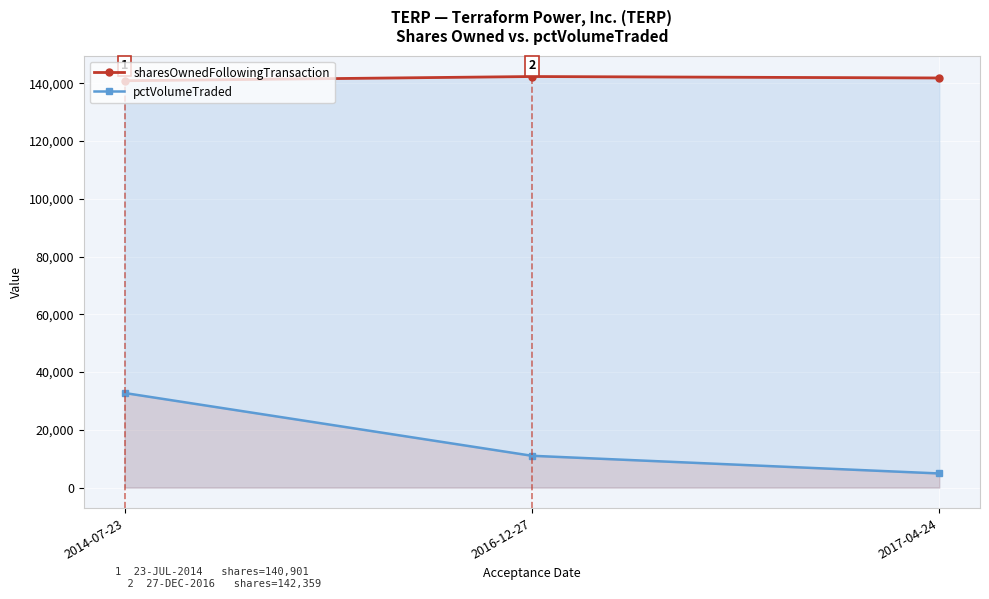

What is the difference between the maximum and minimum values in the pctVolumeTraded series?

27875